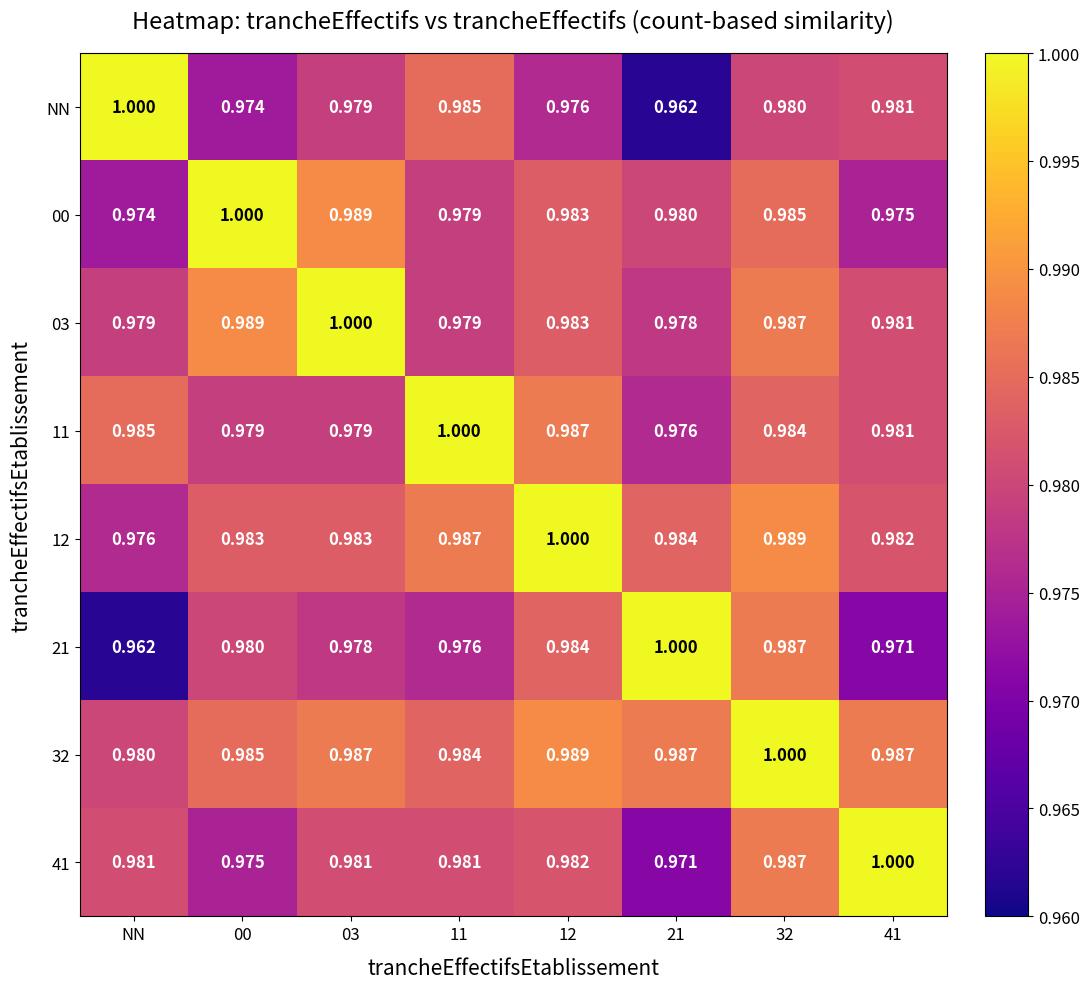

Which category has the lowest value in the 12 series?

NN